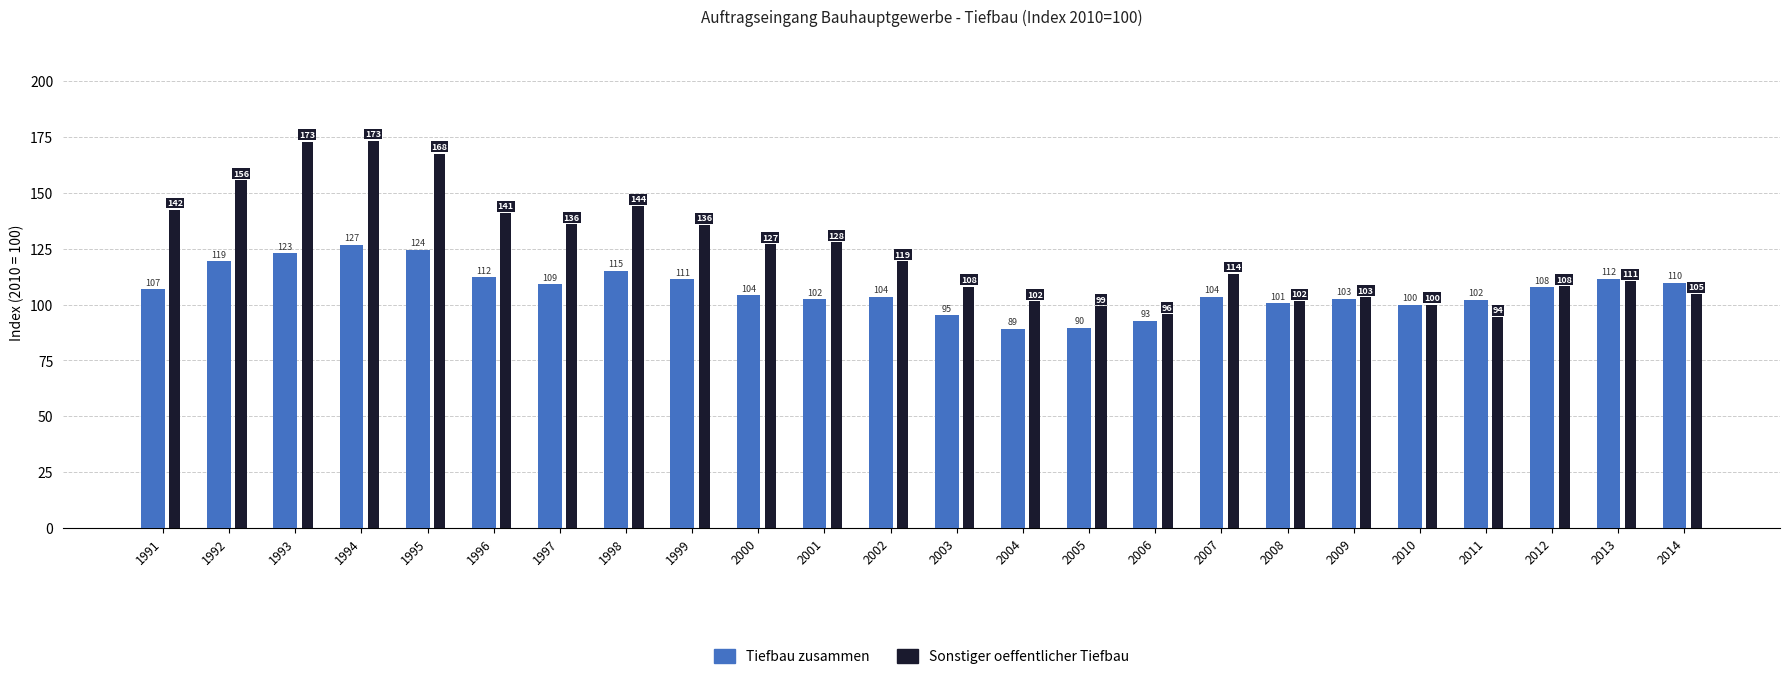

Rank the series at 1993 from lowest to highest value.

Tiefbau zusammen, Sonstiger oeffentlicher Tiefbau